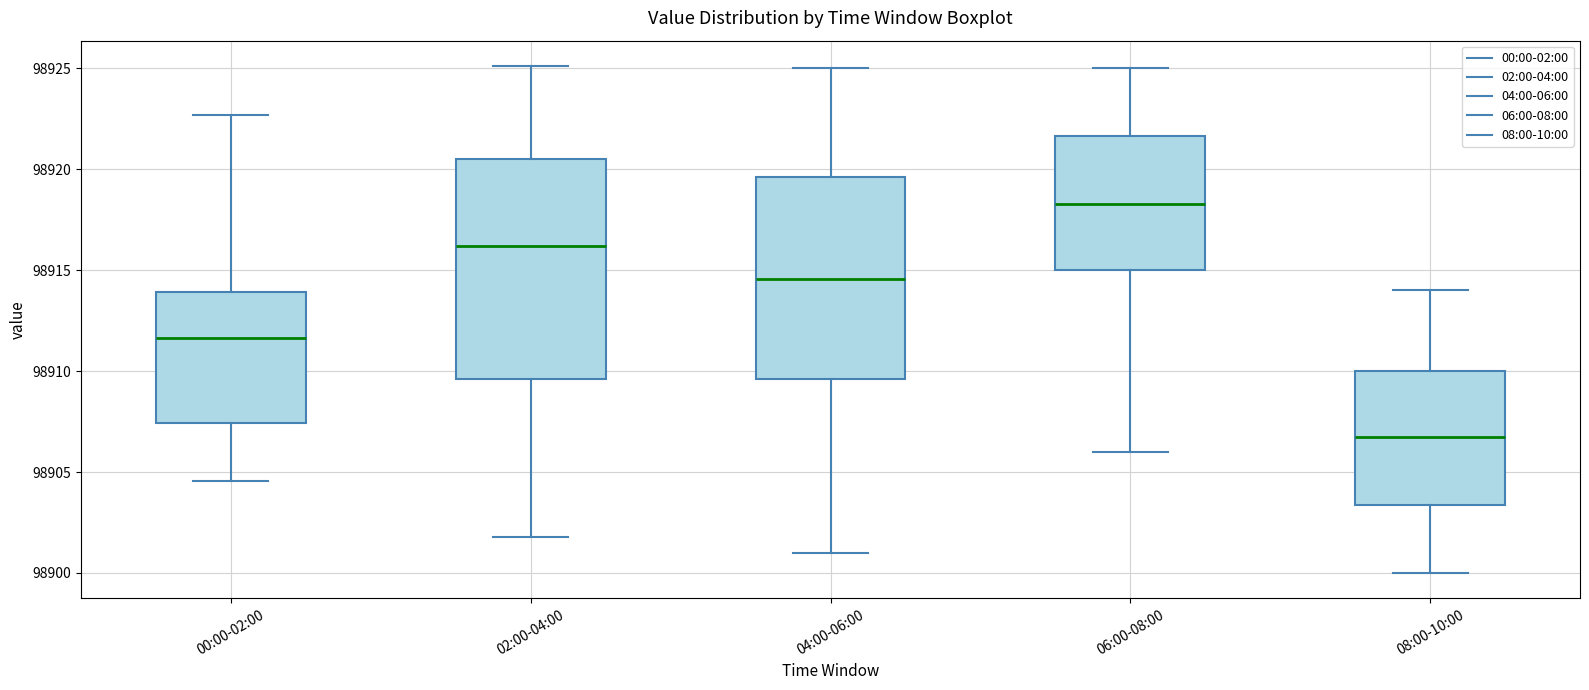

Reading left to right, transcribe this box plot: for each box, give where its median line is, the range the box spans, and where its two whiskers end, as read against the y-axis. The values are not printed on the chart, so give them approximately, as read against the axis.

00:00-02:00: median 98911.5, box 98907.5 to 98914.0, whiskers 98904.5 to 98922.5
02:00-04:00: median 98916.0, box 98909.5 to 98920.5, whiskers 98902.0 to 98925.0
04:00-06:00: median 98914.5, box 98909.5 to 98919.5, whiskers 98901.0 to 98925.0
06:00-08:00: median 98918.5, box 98915.0 to 98921.5, whiskers 98906.0 to 98925.0
08:00-10:00: median 98907.0, box 98903.5 to 98910.0, whiskers 98900.0 to 98914.0